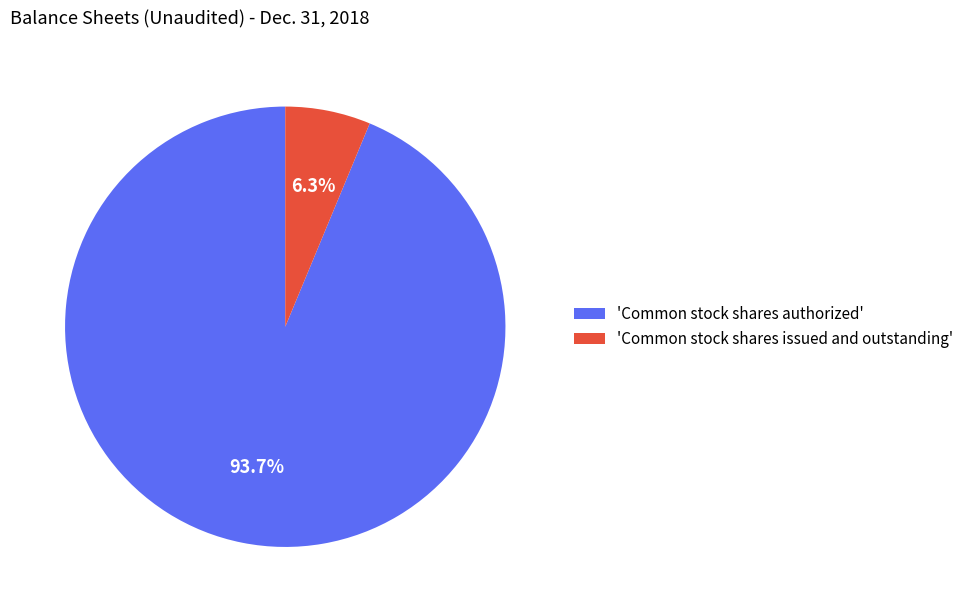

How many slices are in this pie chart?

2